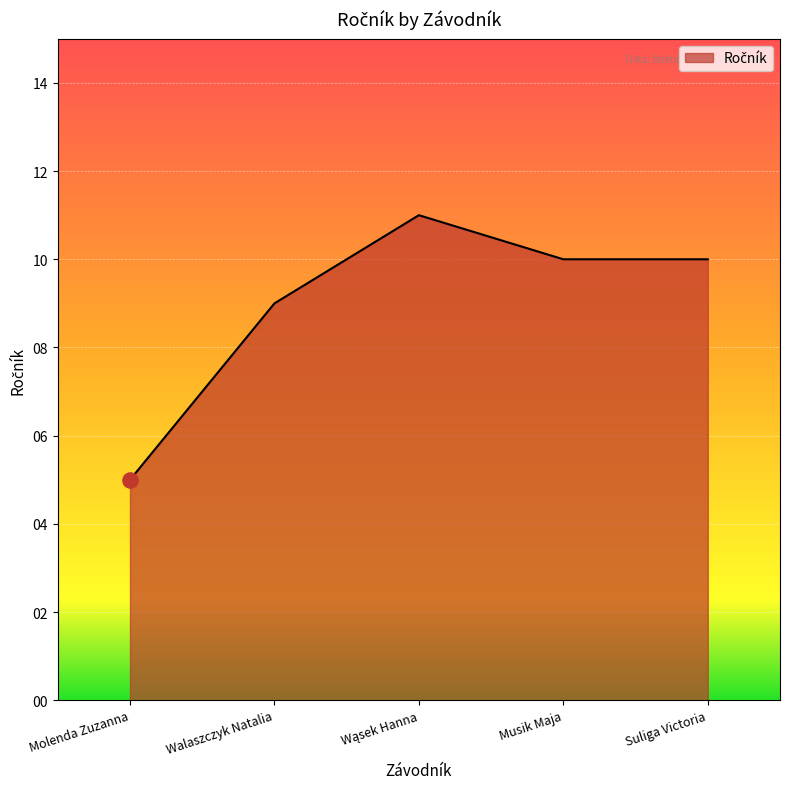

What is the change in value from Molenda Zuzanna to Suliga Victoria?

+5